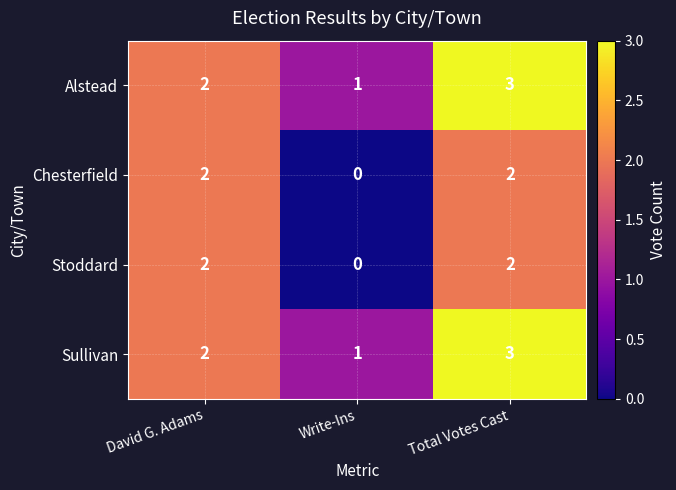

Which category has the highest value across all series?

Total Votes Cast